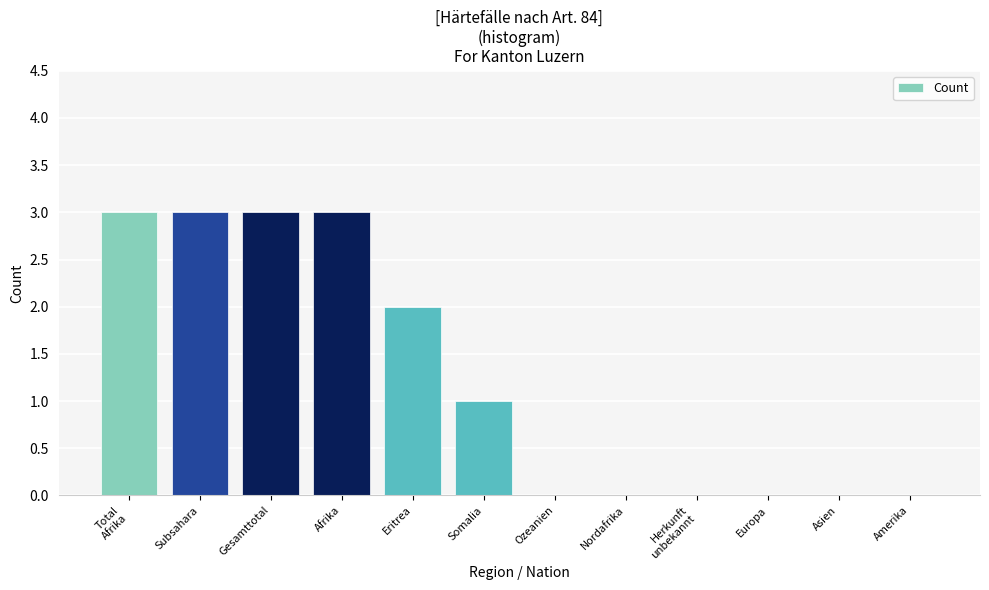

True or false: the data shows -2 at Nordafrika.

False